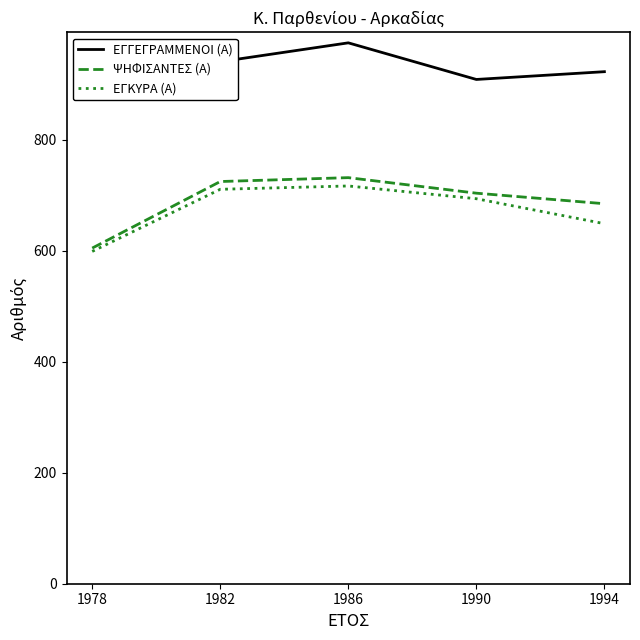

Reading left to right, extract all data points from this chart.

ΕΓΓΕΓΡΑΜΜΕΝΟΙ (Α): 1978=882	1982=941	1986=975	1990=909	1994=923
ΨΗΦΙΣΑΝΤΕΣ (Α): 1978=605	1982=725	1986=732	1990=704	1994=685
ΕΓΚΥΡΑ (Α): 1978=599	1982=711	1986=717	1990=694	1994=649